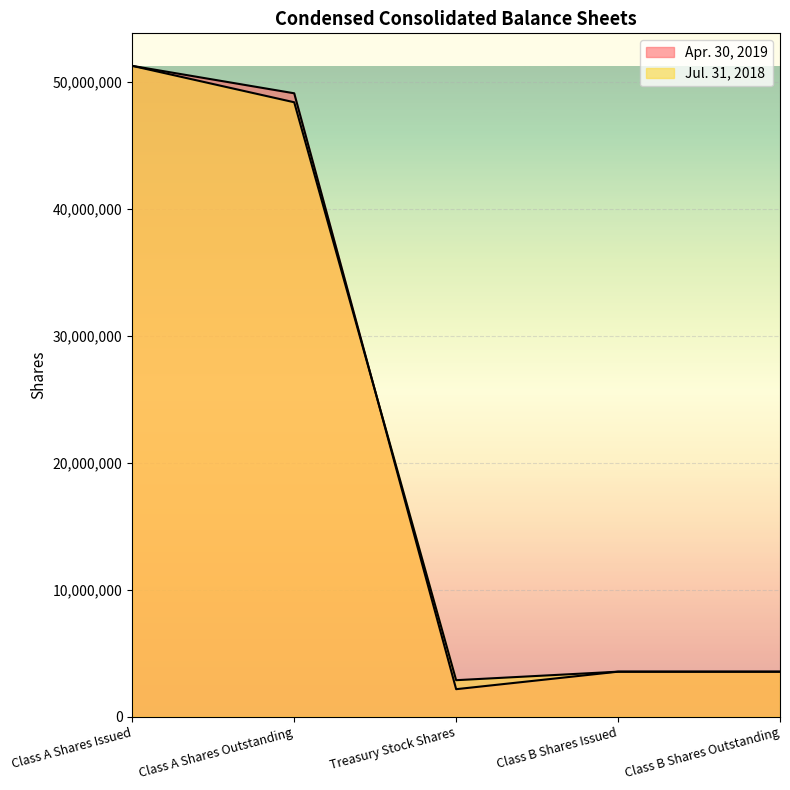

What is the difference between the second highest and minimum values in the Apr. 30, 2019 series?

46940897